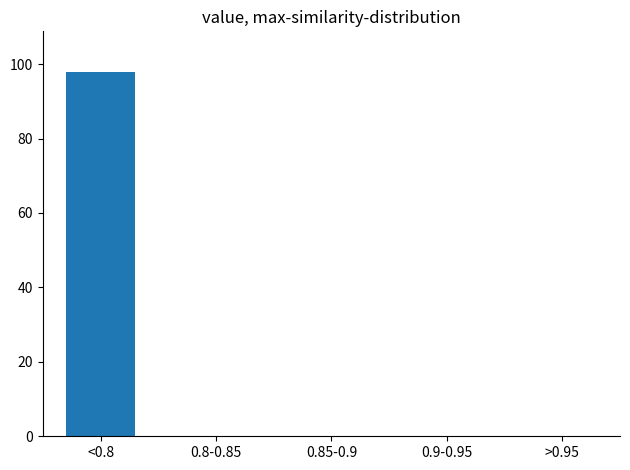

Reading right to left, list all the values displayed in this chart.

>0.95=0	0.9-0.95=0	0.85-0.9=0	0.8-0.85=0	<0.8=98